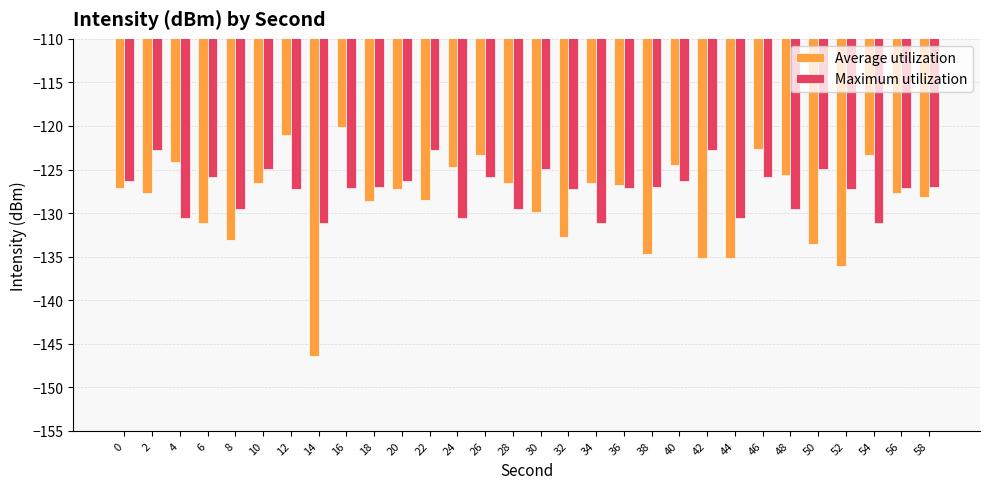

Are the bars horizontal?

No